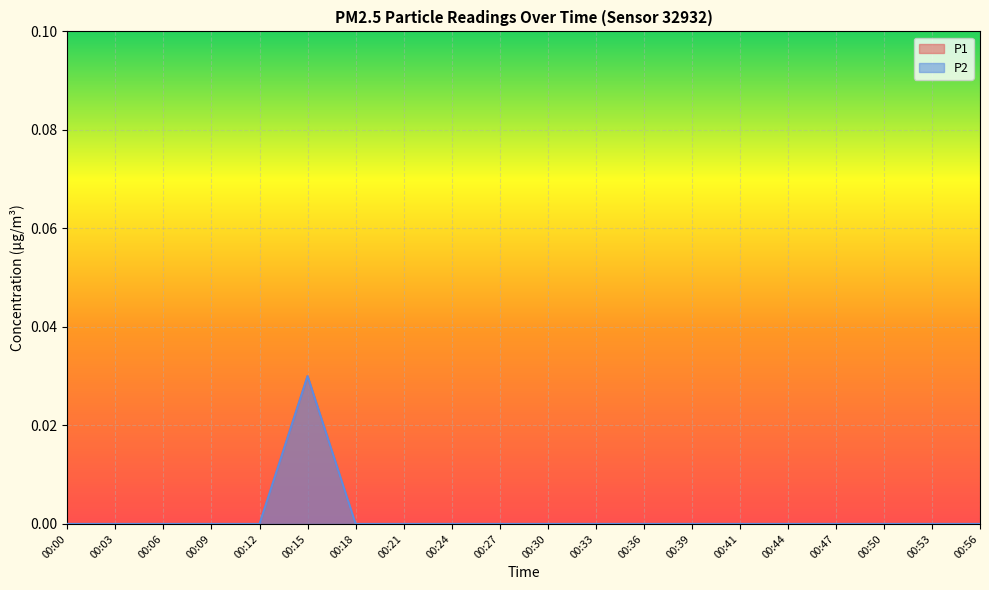

The value of P2 at 00:47 is 0.0. True or false?

True